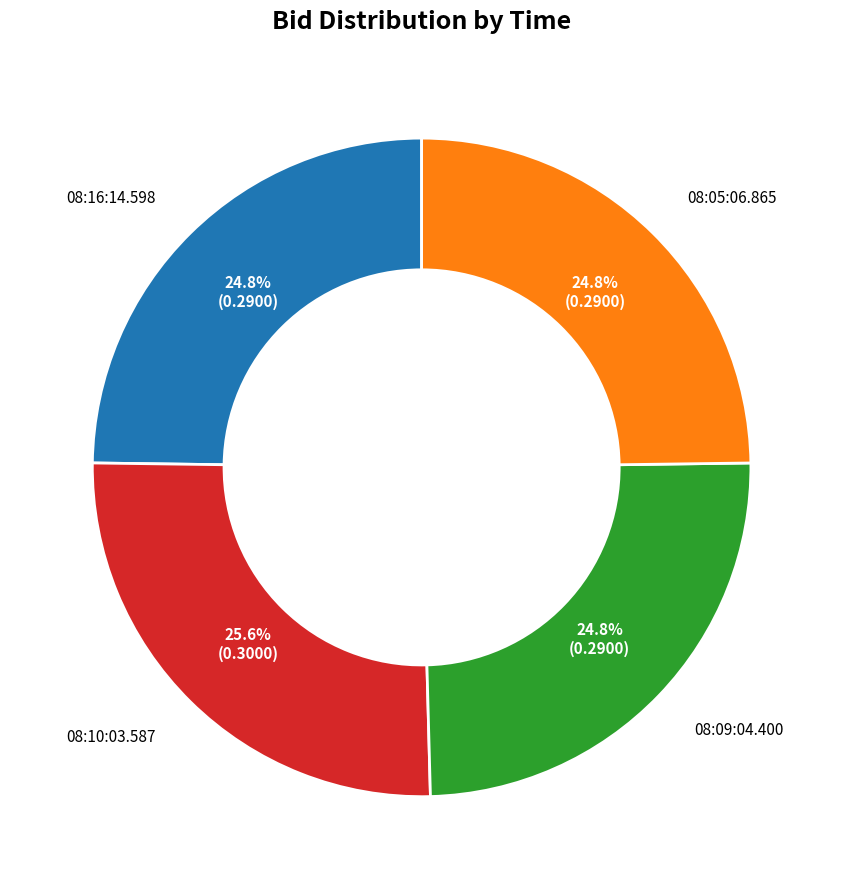

Does any single category account for the majority?

No